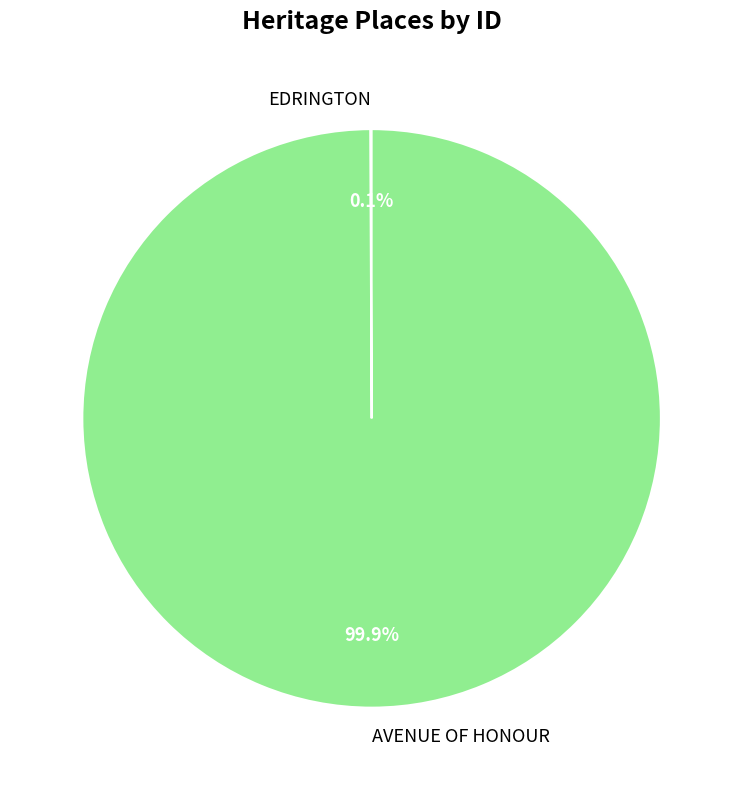

What is the largest slice in the pie chart?

AVENUE OF HONOUR